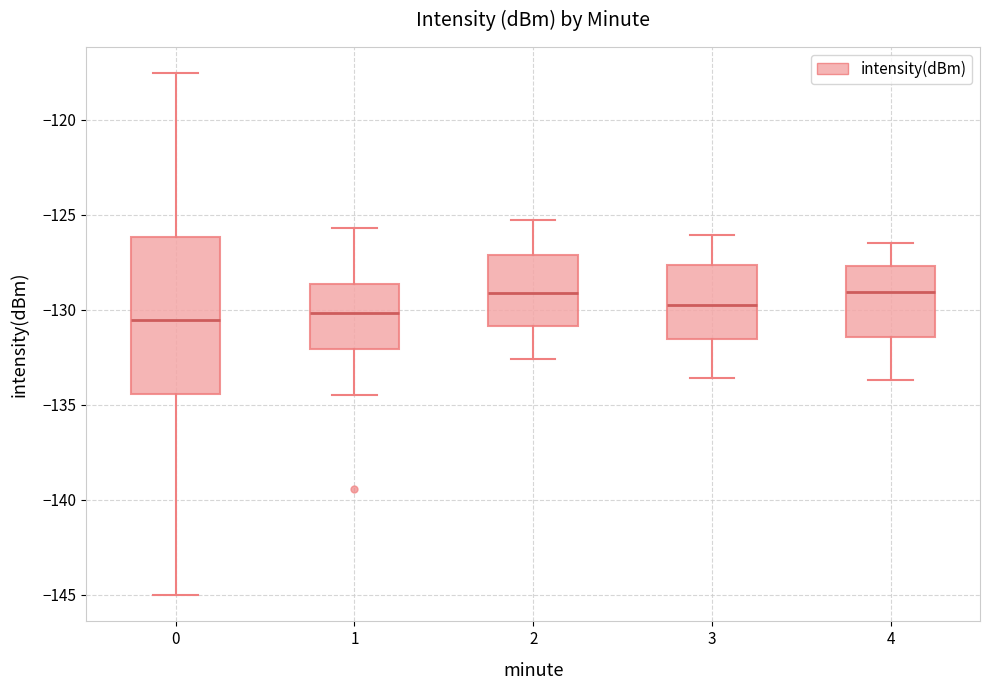

Reading left to right, transcribe this box plot: for each box, give where its median line is, the range the box spans, and where its two whiskers end, as read against the y-axis. The values are not printed on the chart, so give them approximately, as read against the axis.

0: median -130.5, box -134.5 to -126.0, whiskers -145.0 to -117.5
1: median -130.0, box -132.0 to -128.5, whiskers -134.5 to -125.5
2: median -129.0, box -131.0 to -127.0, whiskers -132.5 to -125.5
3: median -129.5, box -131.5 to -127.5, whiskers -133.5 to -126.0
4: median -129.0, box -131.5 to -127.5, whiskers -133.5 to -126.5